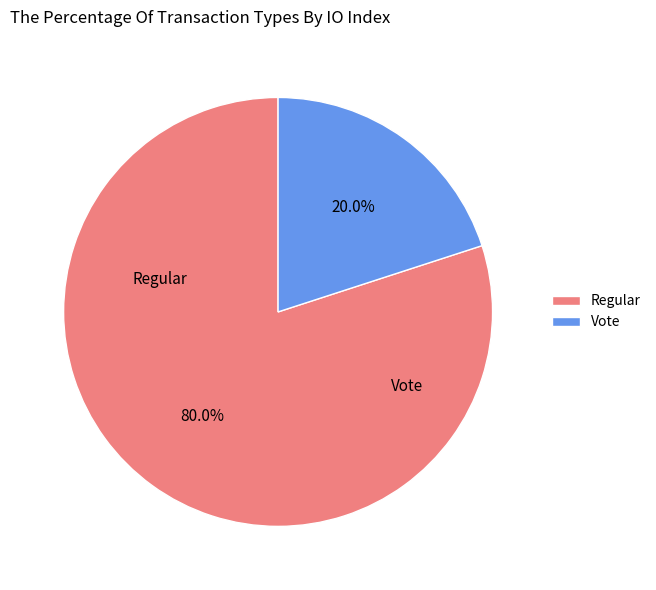

Count the number of slices in the pie.

2